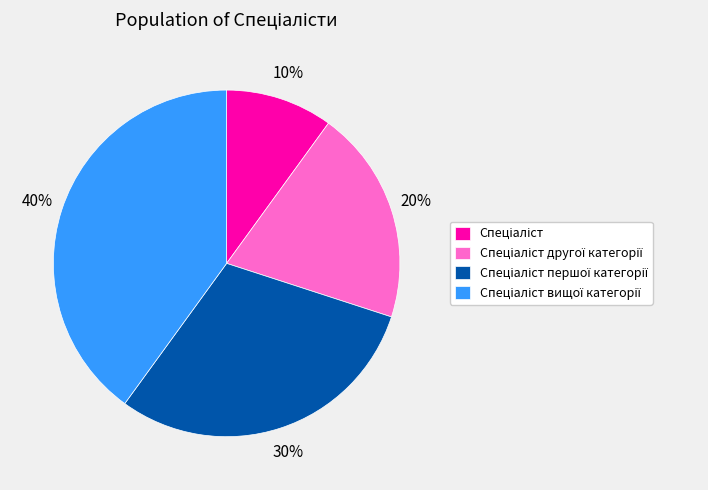

Count the number of slices in the pie.

4